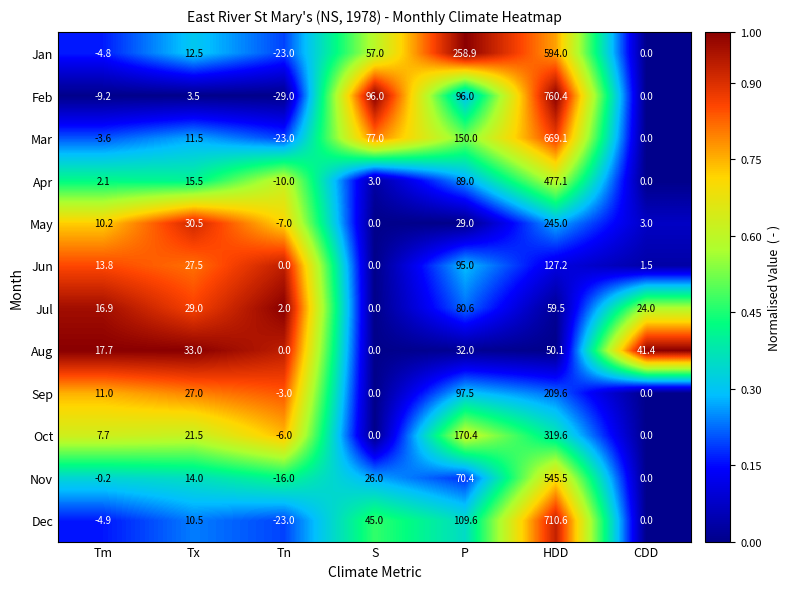

What is the difference between the Nov values at P and HDD?

475.1